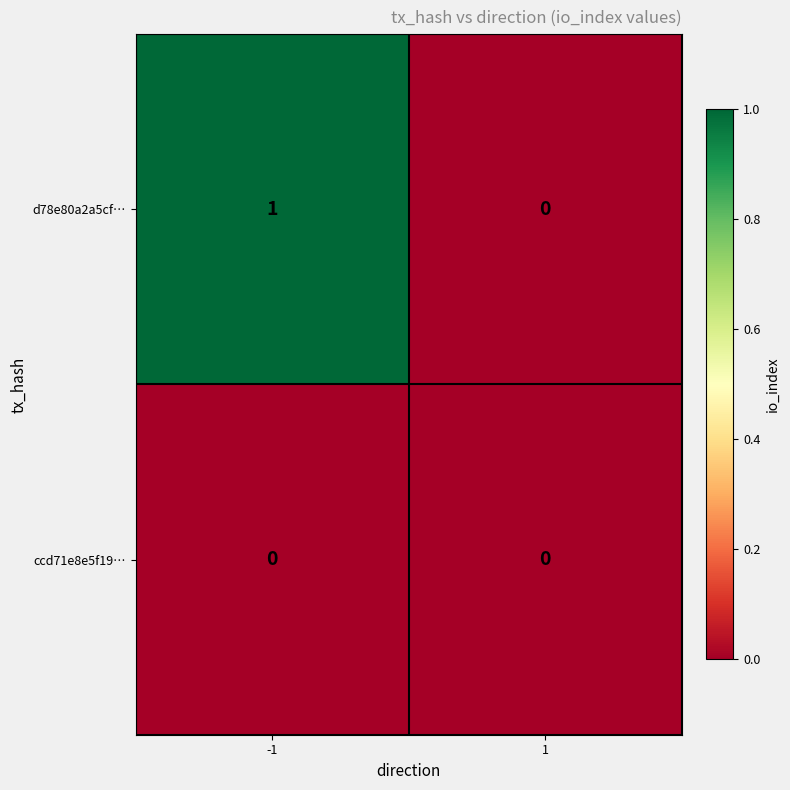

The value of d78e80a2a5cf… at -1 is 1. True or false?

True